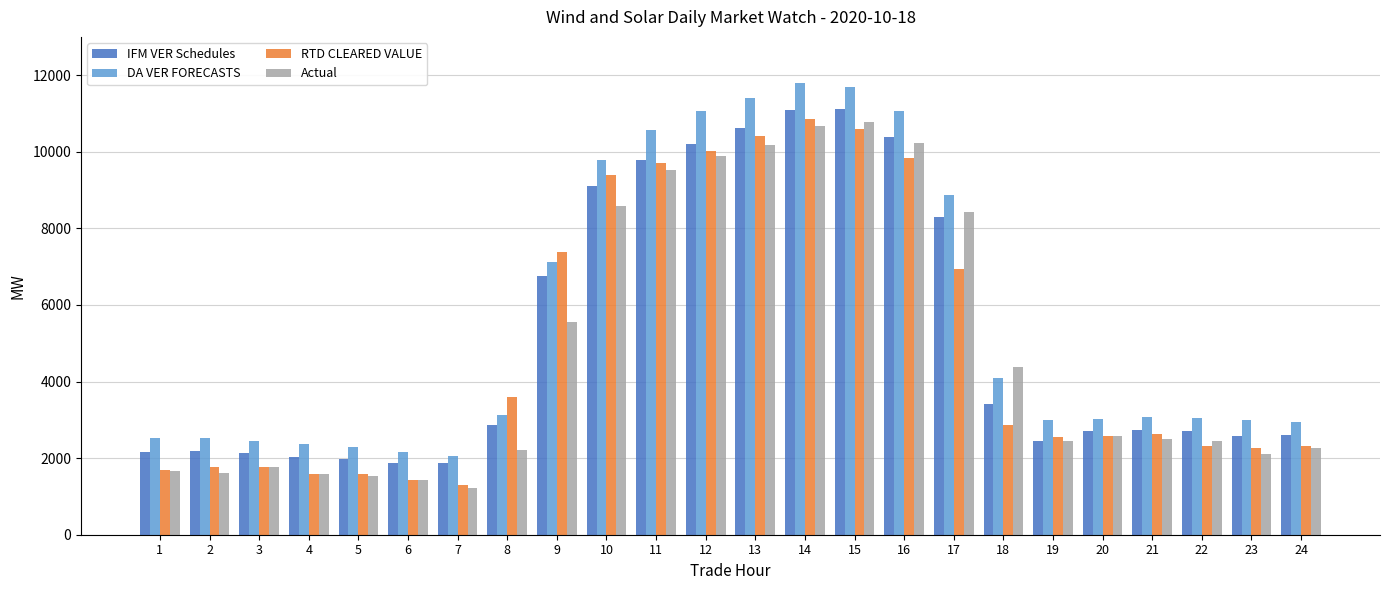

What is the maximum value for DA VER FORECASTS?

11804.8